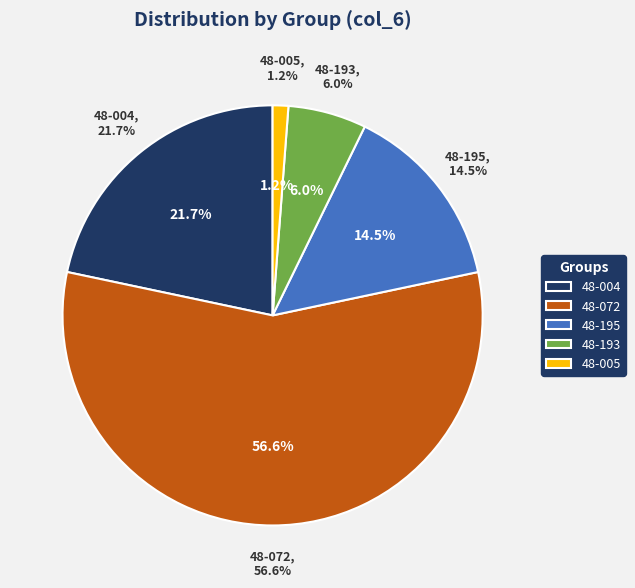

What percentage is the 48-072 slice, to the nearest percent?

57%